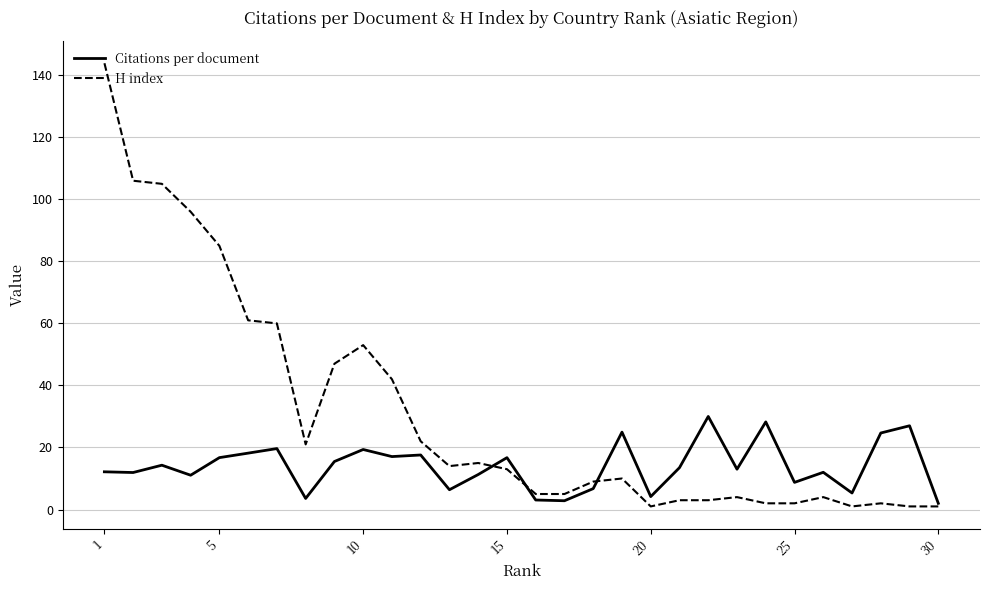

Which category has the lowest value across all series?

30